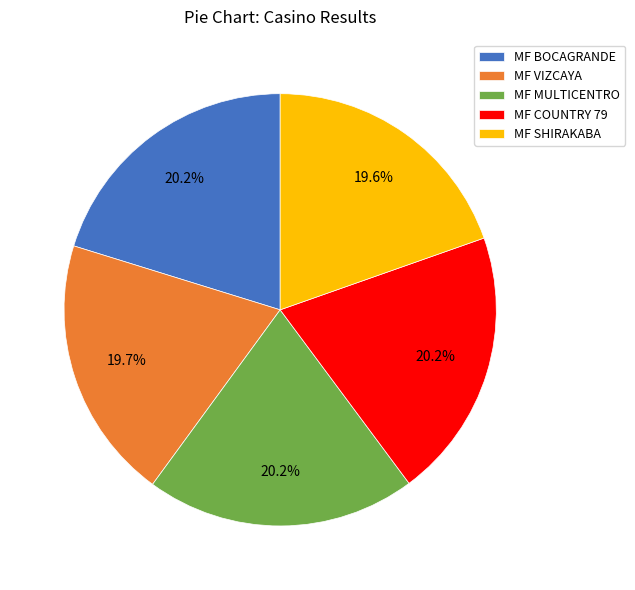

Is there a majority slice in this chart?

No